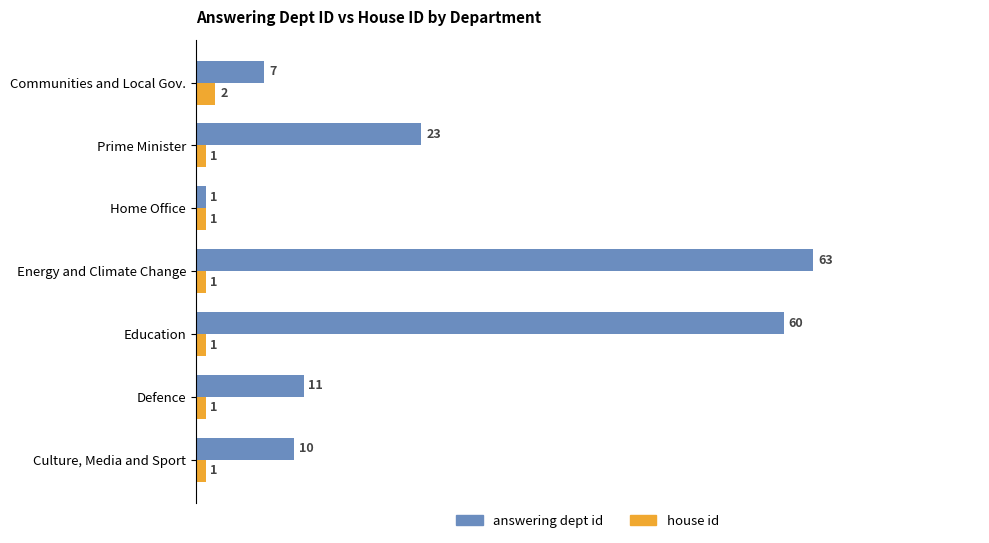

The answering dept id series shows 15 at Prime Minister. True or false?

False